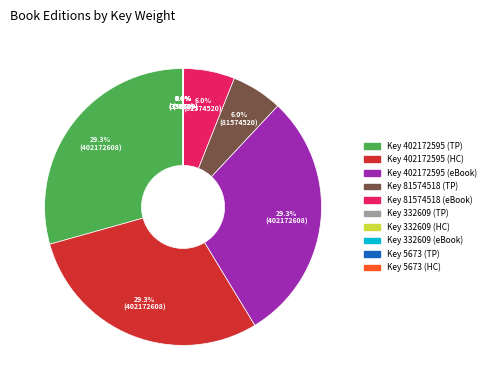

What percentage do Key 402172595 (eBook) and Key 402172595 (HC) together represent?

58.7%